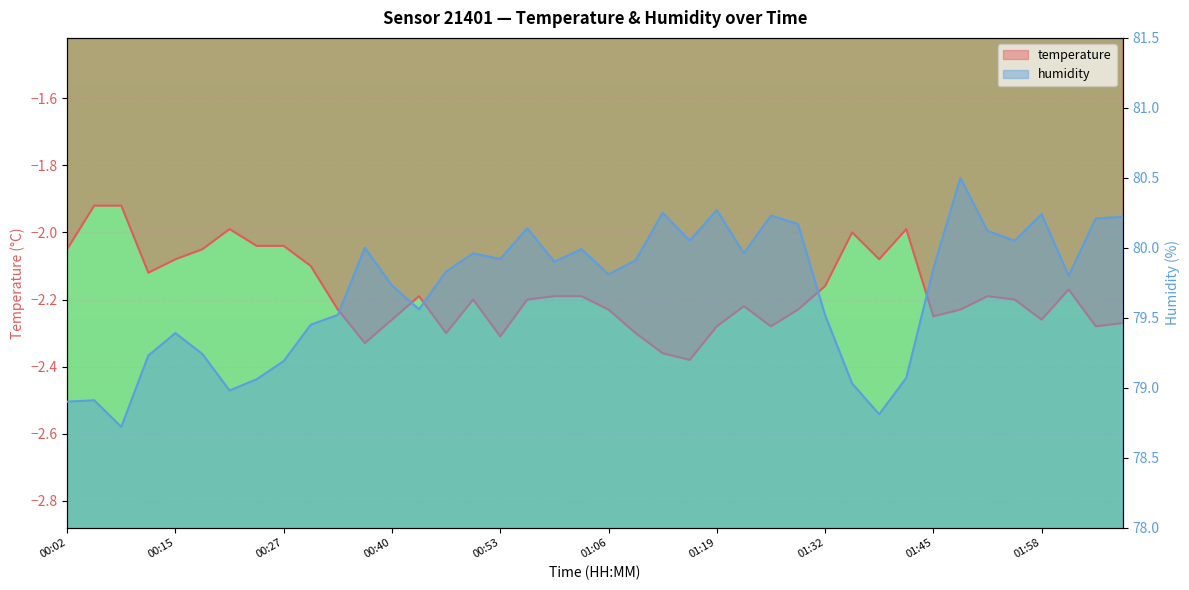

Between 00:30 and 01:38, which is larger?

01:38